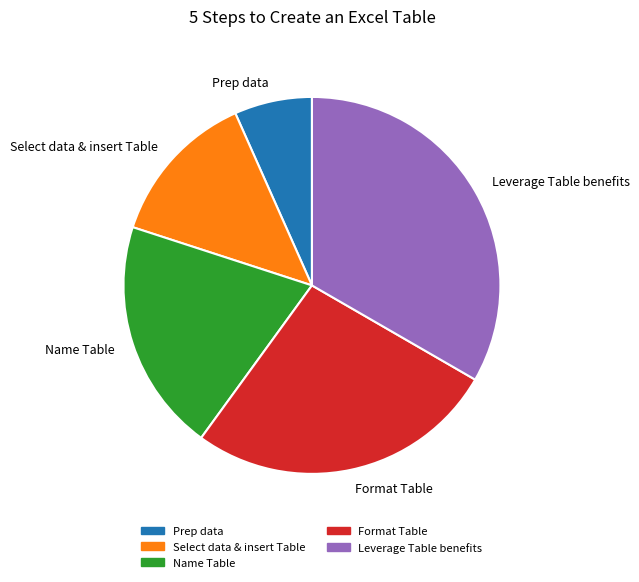

Rank the categories by value from lowest to highest.

Prep data, Select data & insert Table, Name Table, Format Table, Leverage Table benefits